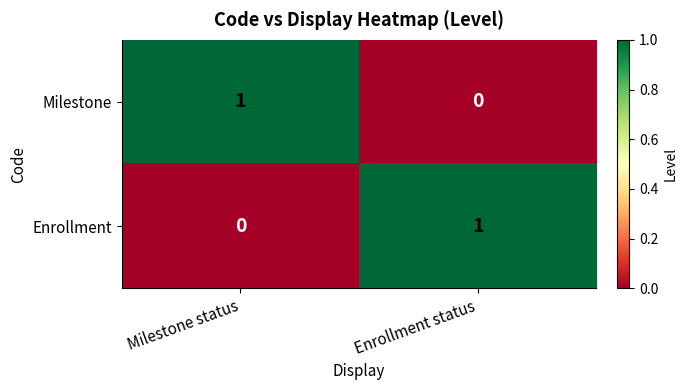

Reading left to right, what are all the values shown in this chart?

Milestone: Milestone status=1	Enrollment status=0
Enrollment: Milestone status=0	Enrollment status=1